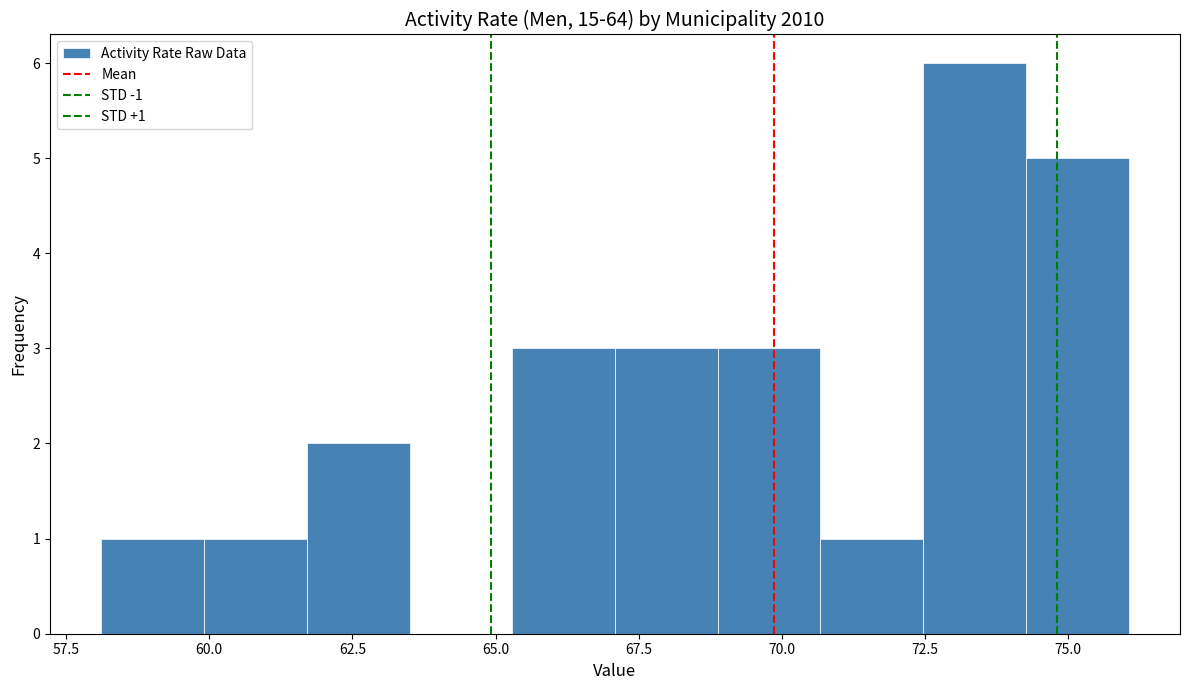

Read against the x-axis, roughly where is the centre of the tallest bar?

73.5